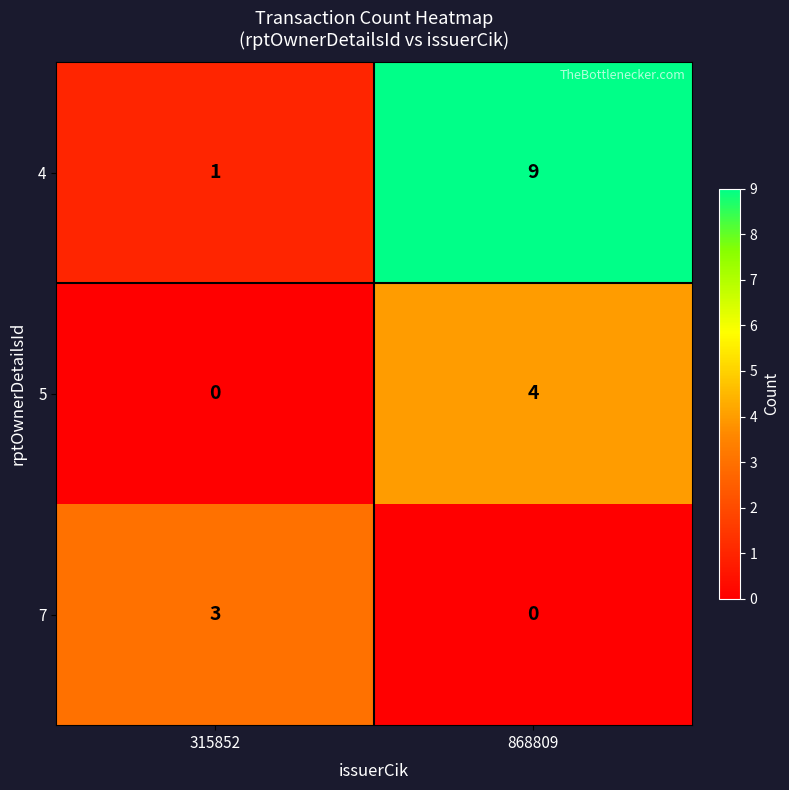

Which series changed the most between 315852 and 868809?

4